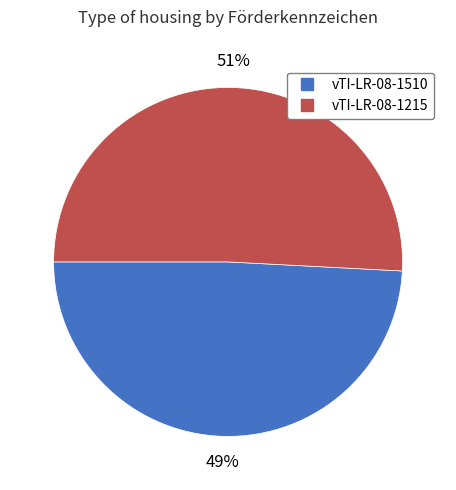

Rank the categories by value from lowest to highest.

vTI-LR-08-1510, vTI-LR-08-1215